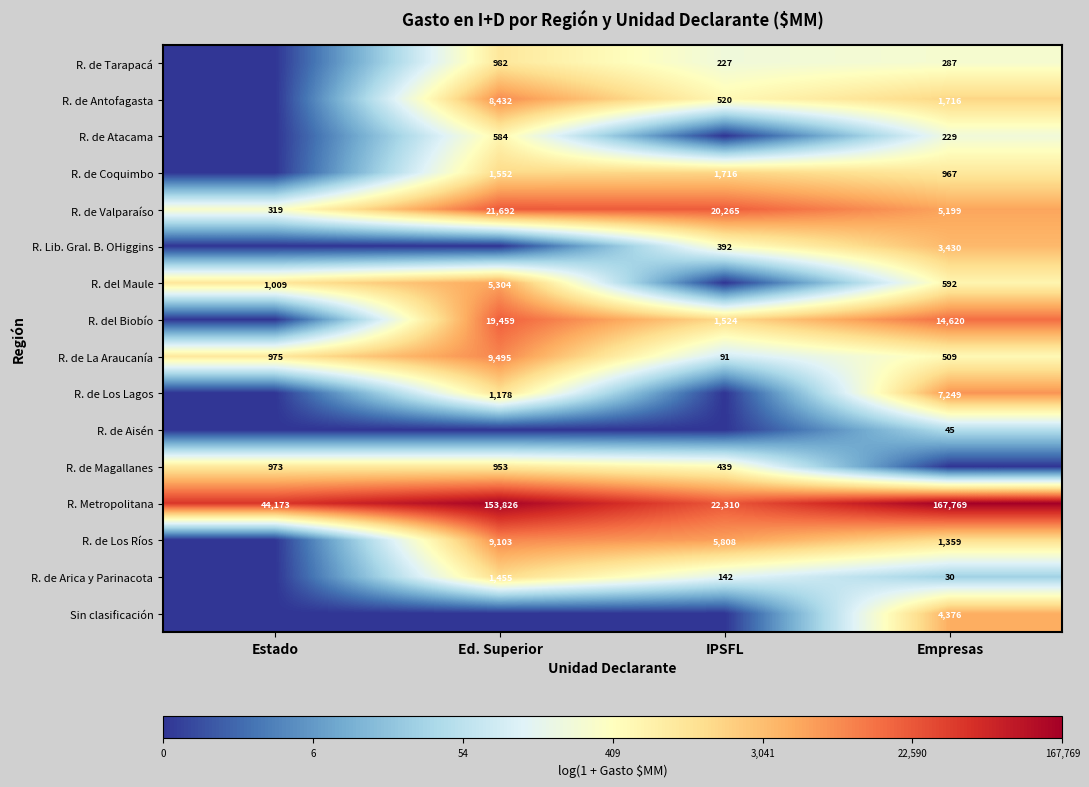

Is the value of R. de Magallanes at IPSFL greater than the value of R. del Biobío at Empresas?

No